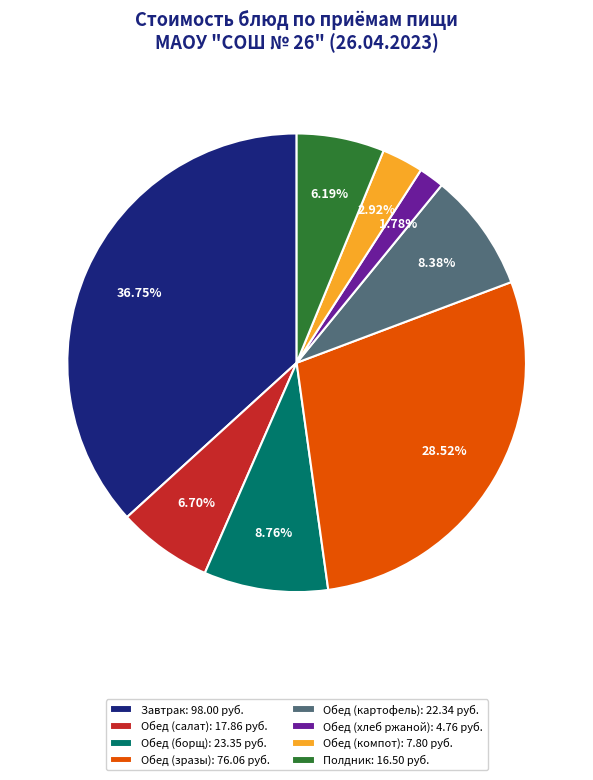

Does any single category account for the majority?

No